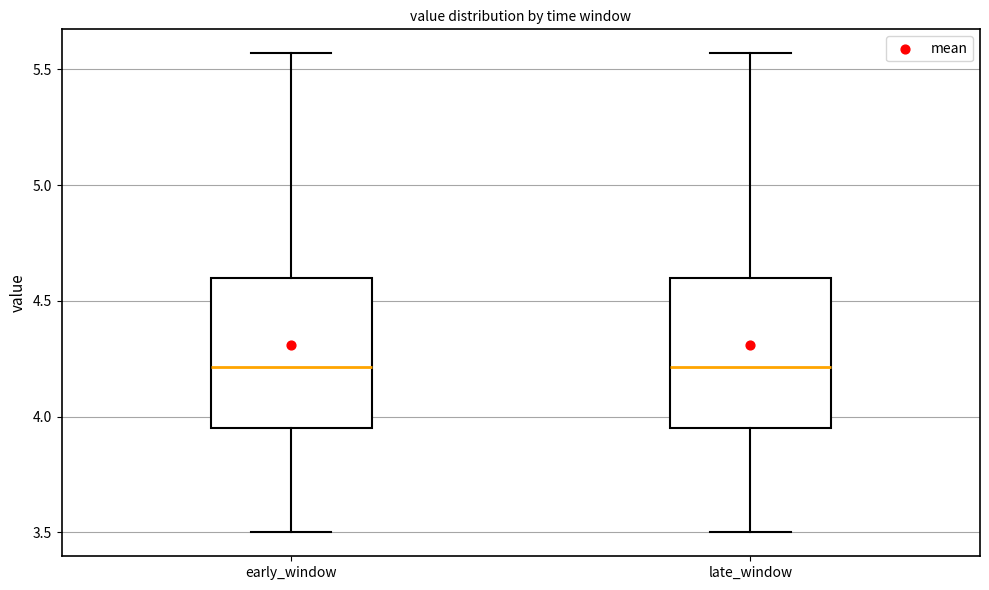

Reading left to right, transcribe this box plot: for each box, give where its median line is, the range the box spans, and where its two whiskers end, as read against the y-axis. The values are not printed on the chart, so give them approximately, as read against the axis.

early_window: median 4.20, box 3.95 to 4.60, whiskers 3.50 to 5.55
late_window: median 4.20, box 3.95 to 4.60, whiskers 3.50 to 5.55